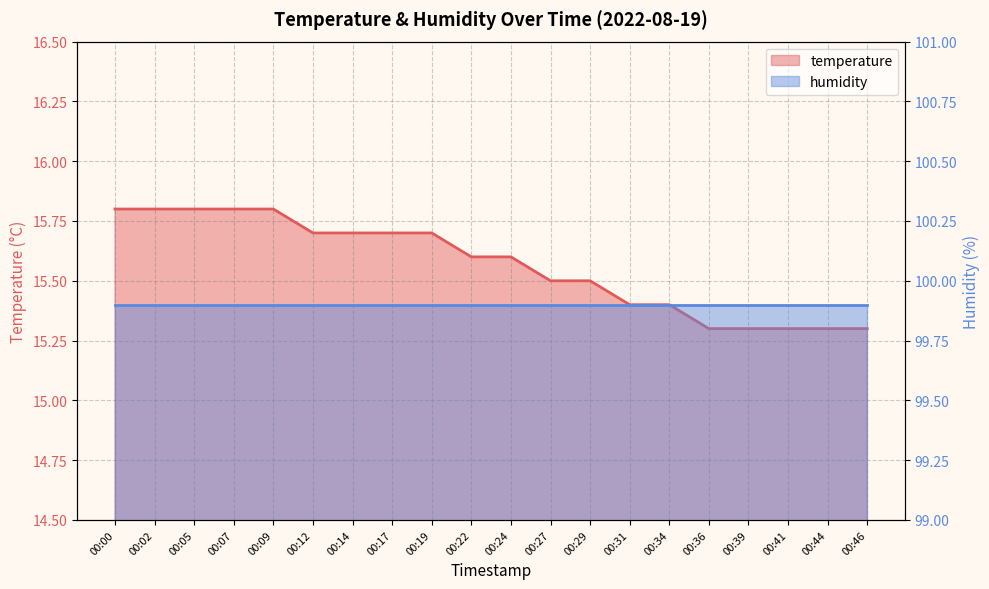

What is the sum of the values at 00:19 and 00:27?

31.2